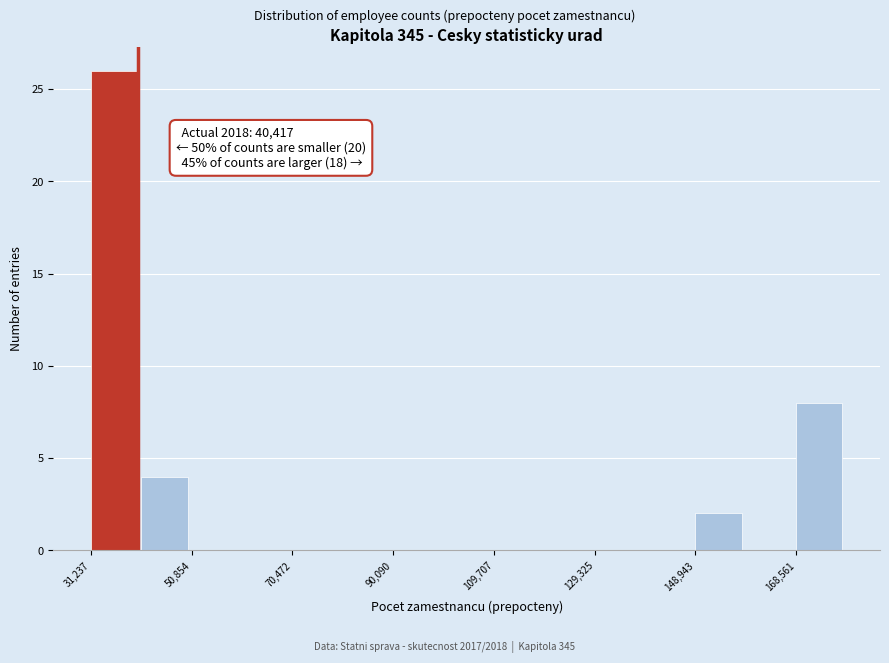

Over which range of the x-axis is the bar tallest?

32000 to 42000